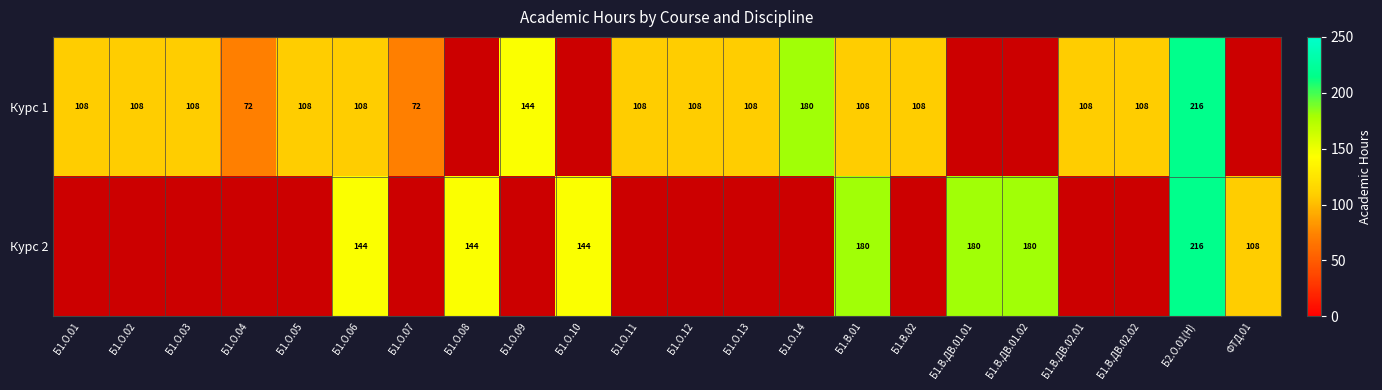

The value of Курс 1 at Б1.О.02 is 160. True or false?

False